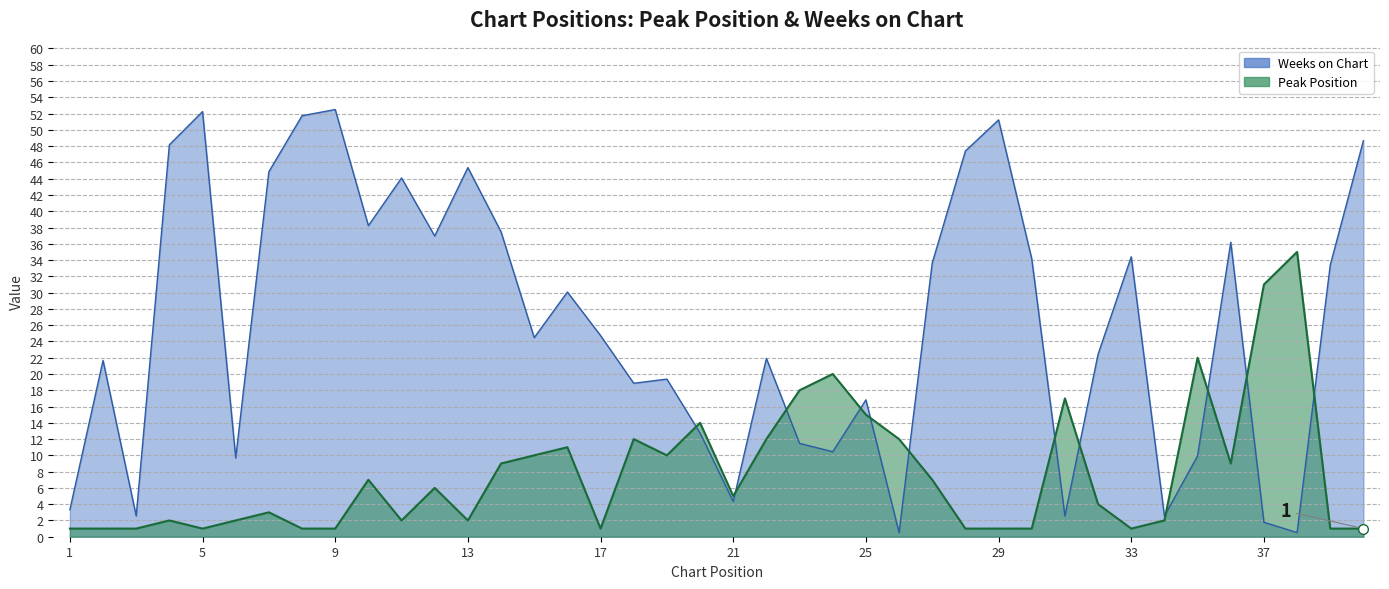

At how many categories does at least one series exceed 11?

35